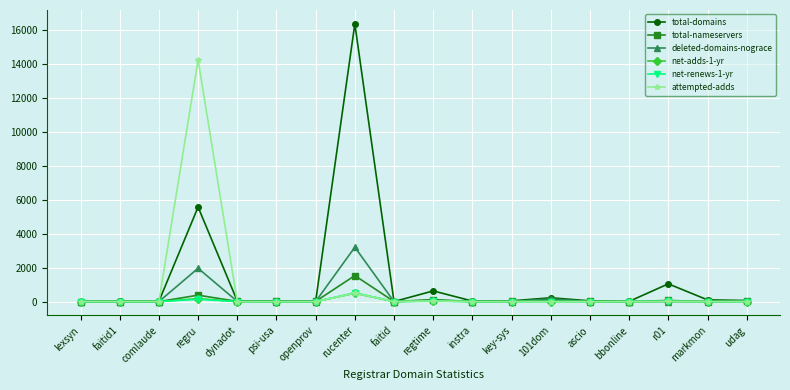

What is the label of the 11th point from the right?

rucenter